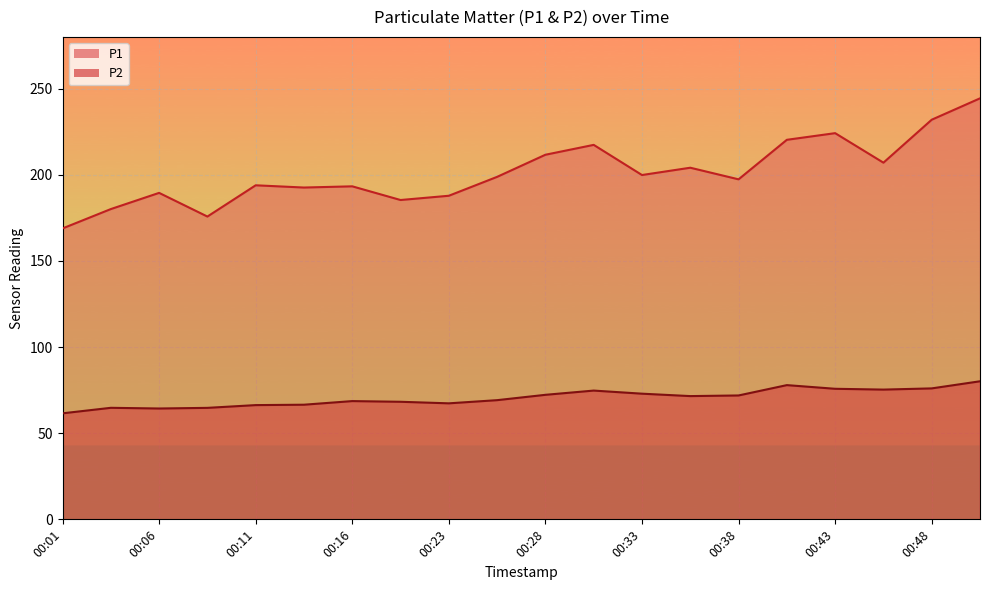

Which label corresponds to the largest value in the chart?

00:50